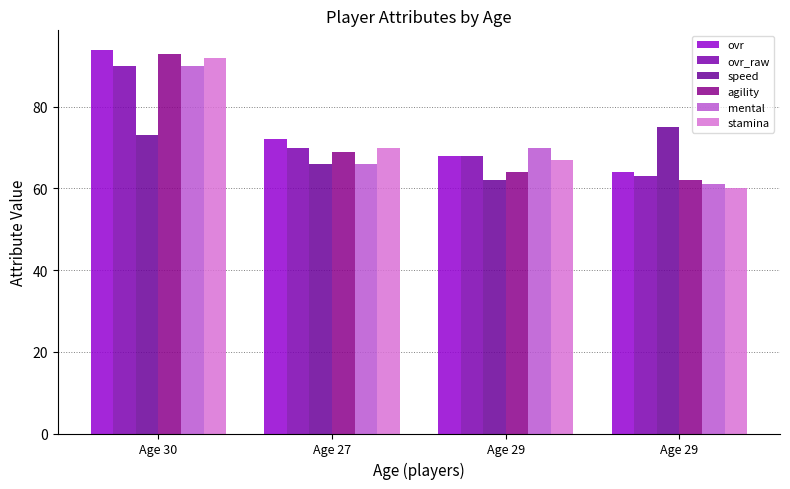

What is the maximum value shown in the chart?

94